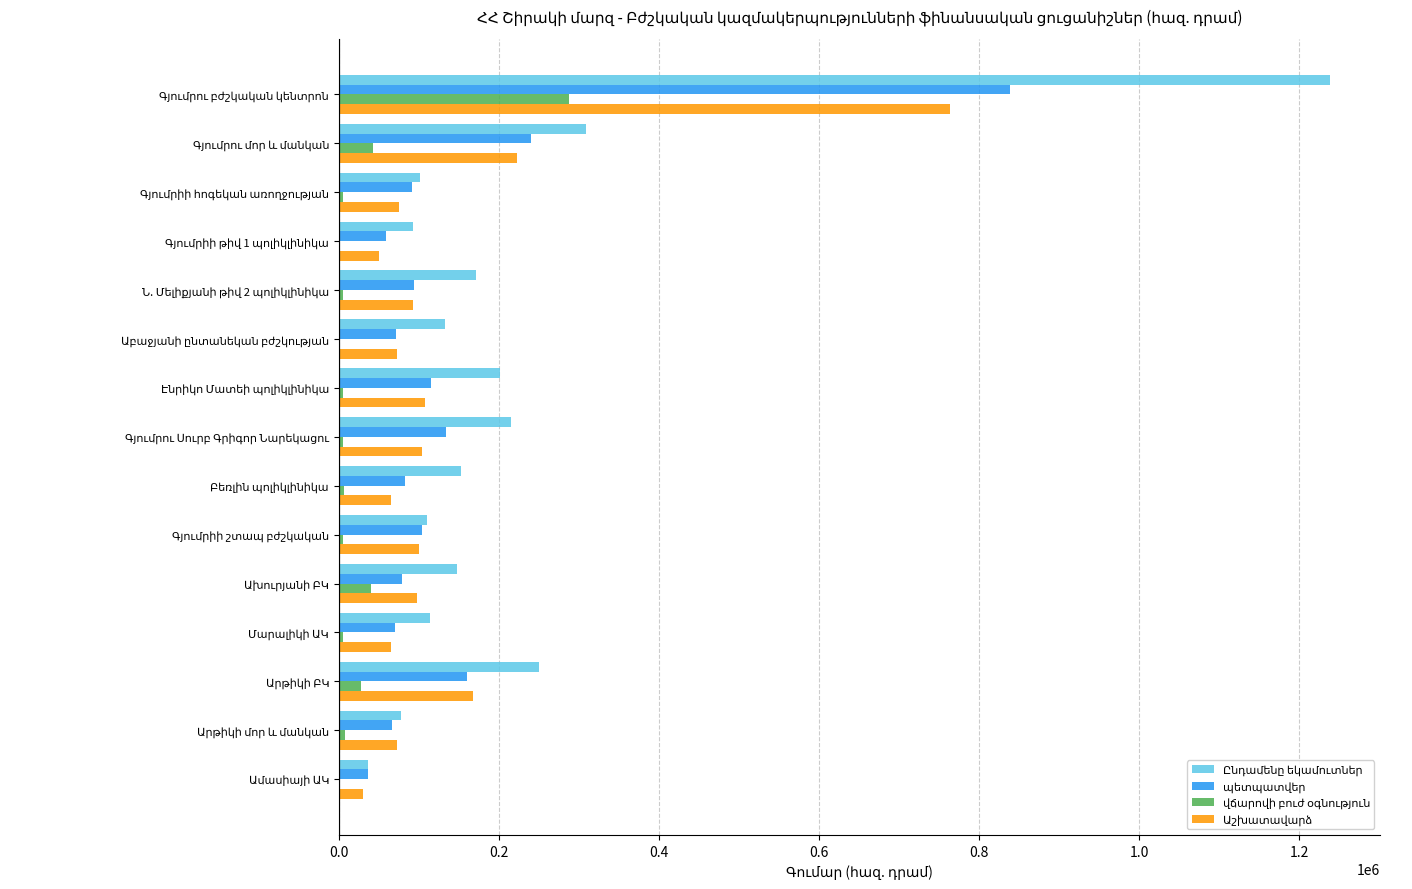

How many series are shown in this chart?

4